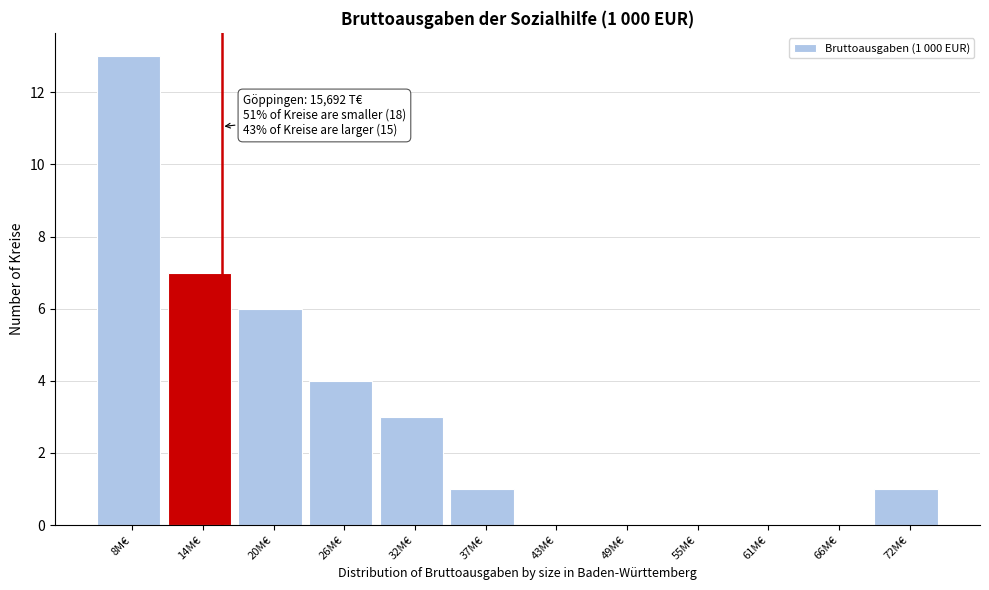

Reading left to right, what are all the values shown in this chart?

8M€=13	14M€=7	20M€=6	26M€=4	32M€=3	37M€=1	43M€=0	49M€=0	55M€=0	61M€=0	66M€=0	72M€=1